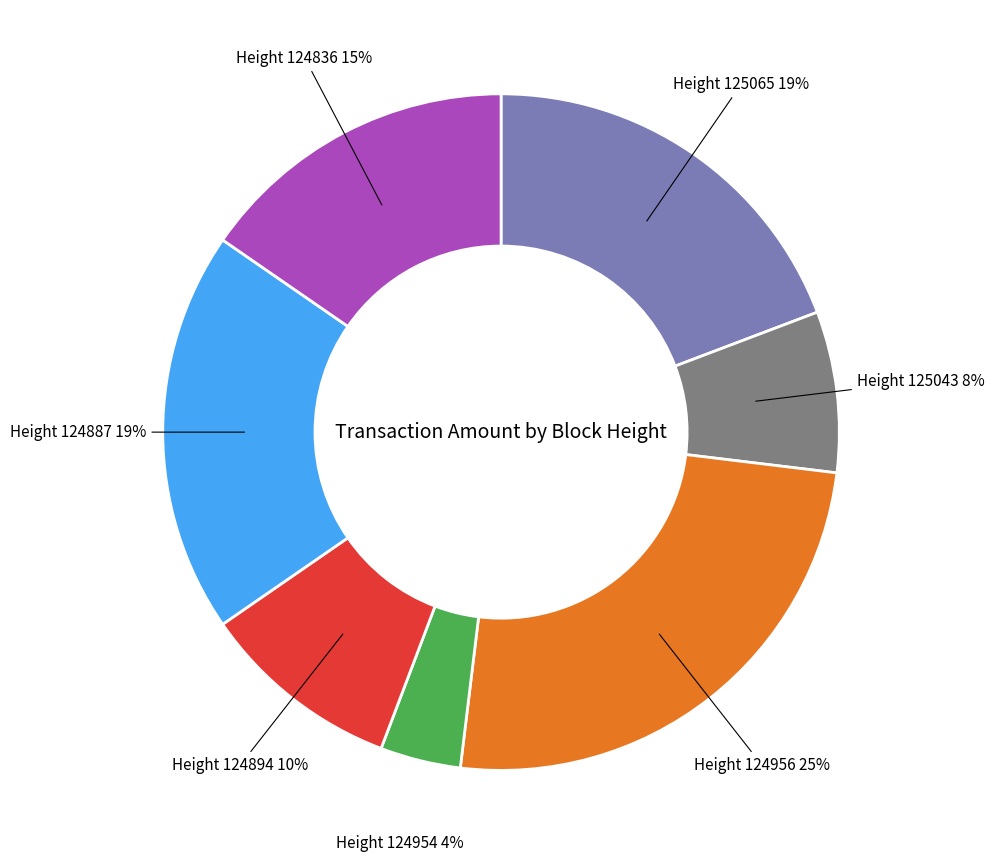

The Height 124894 slice represents 17% of the pie. True or false?

False